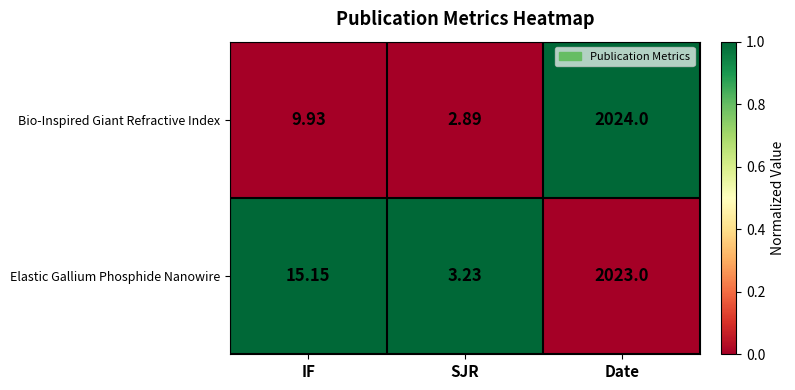

What is the difference between the highest and lowest values at Date?

1.0